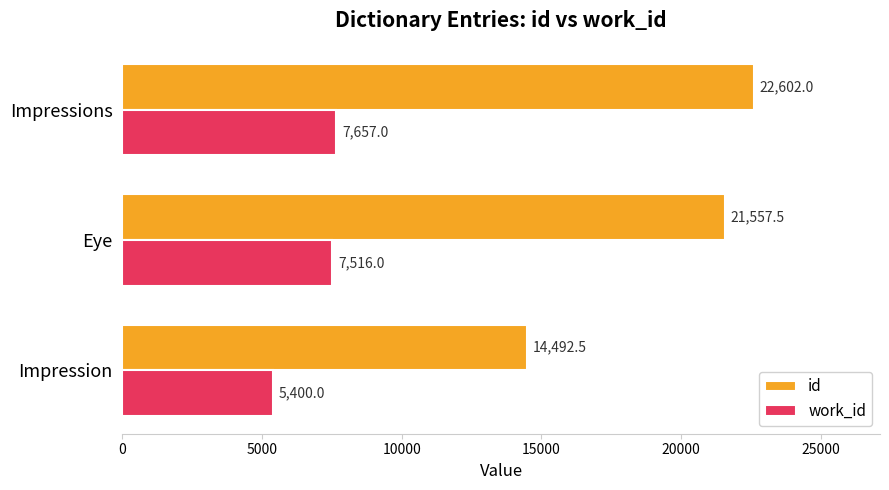

List the labels in order of work_id value, largest first.

Impressions, Eye, Impression